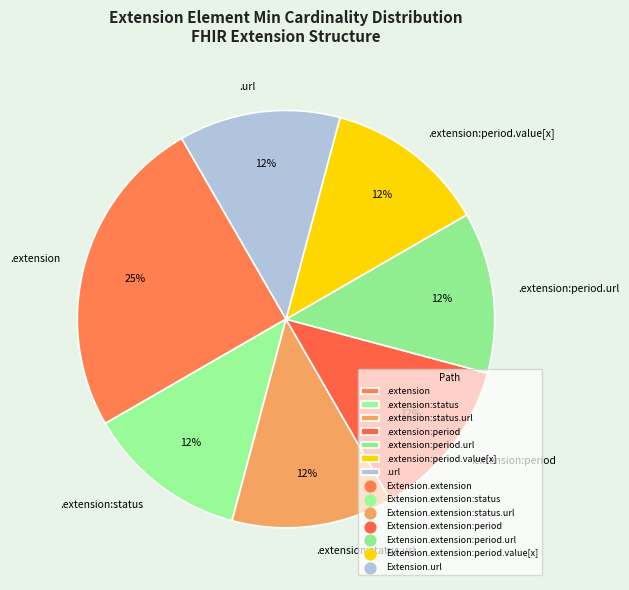

To the nearest percent, what is the difference between the largest and smallest slice percentages?

13%